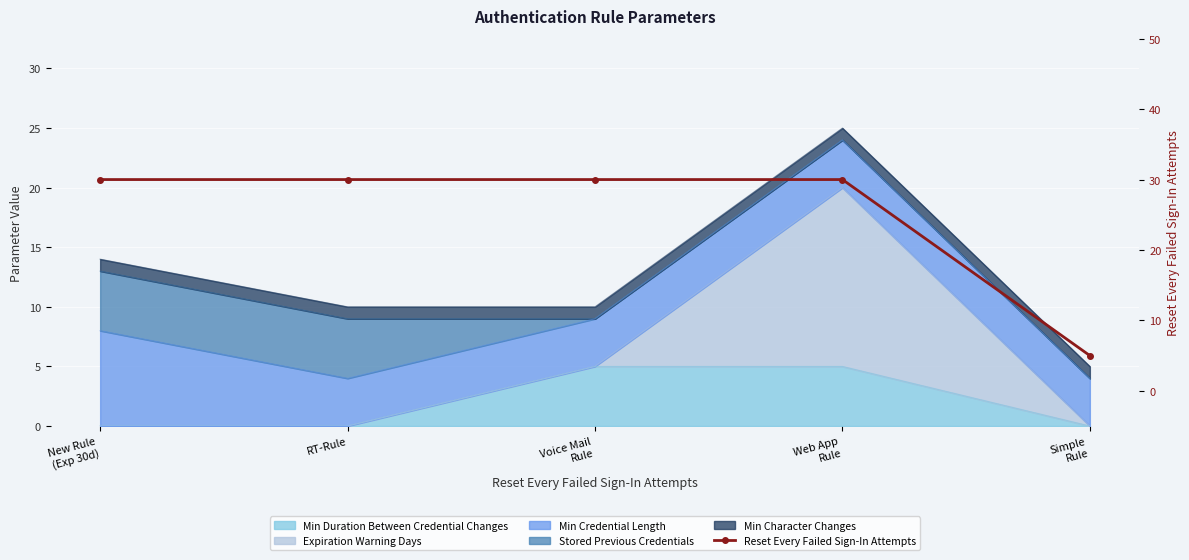

Where is the data nearest to the value 17?

Simple
Rule